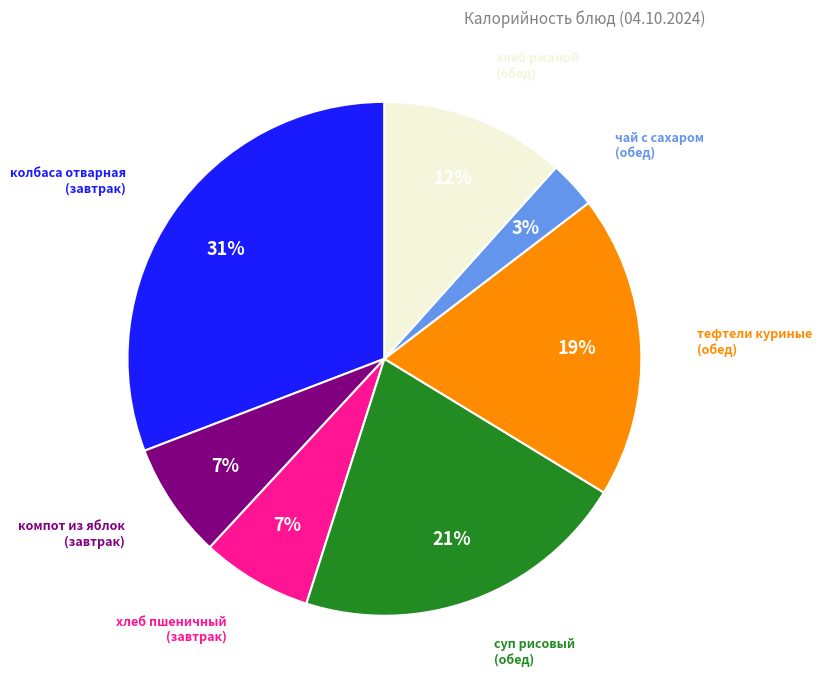

Does any single category account for the majority?

No